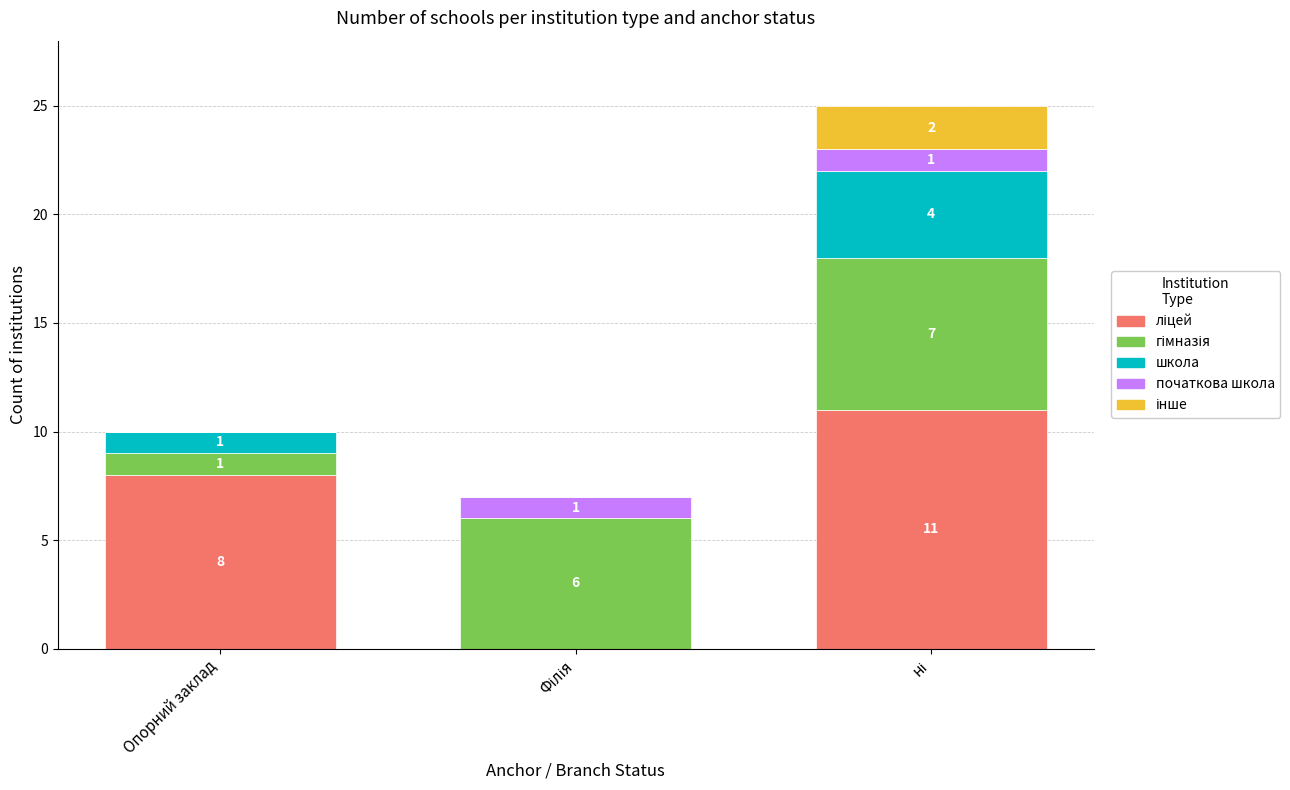

The інше series shows 0 at Опорний заклад. True or false?

True